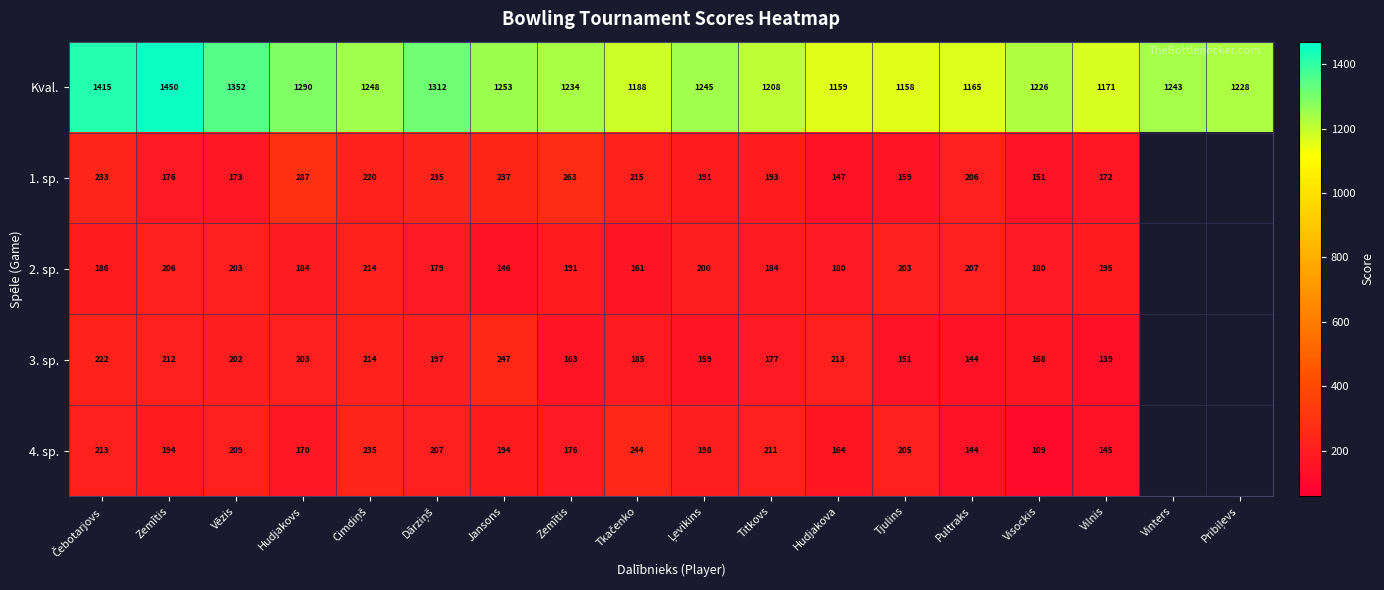

What is the greatest value displayed?

1450.0